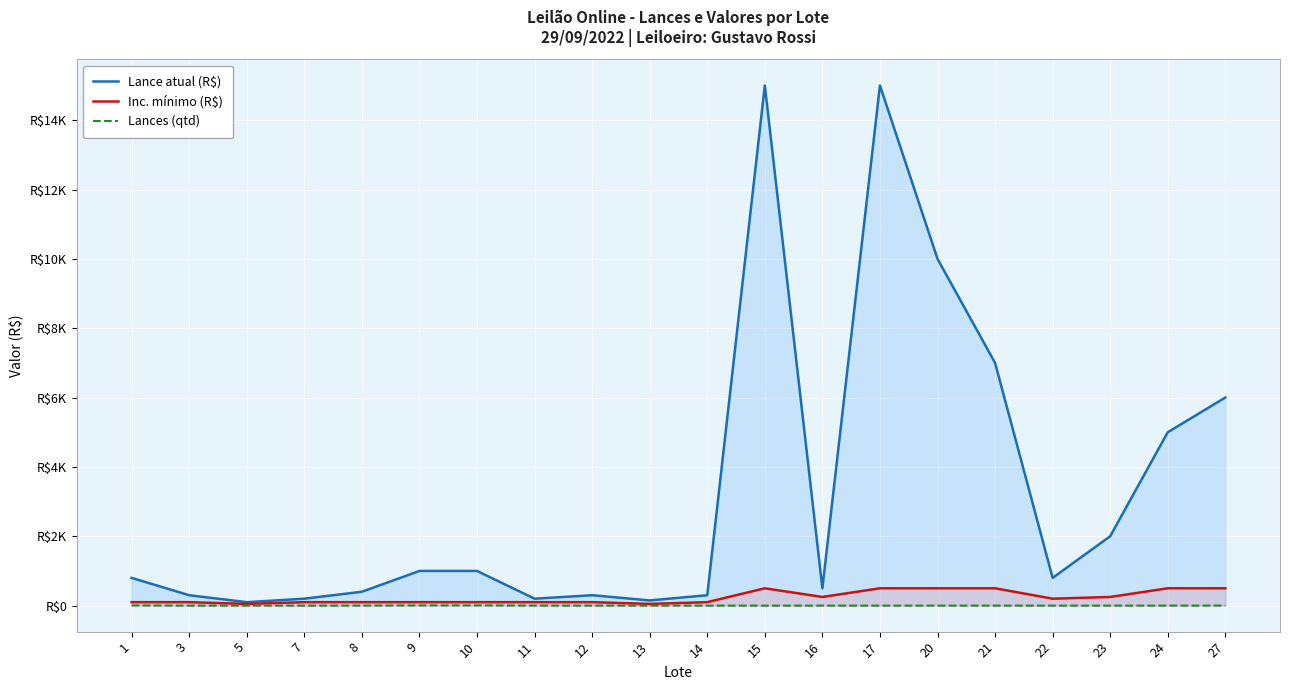

The value of Lances (qtd) at 5 is -4. True or false?

False